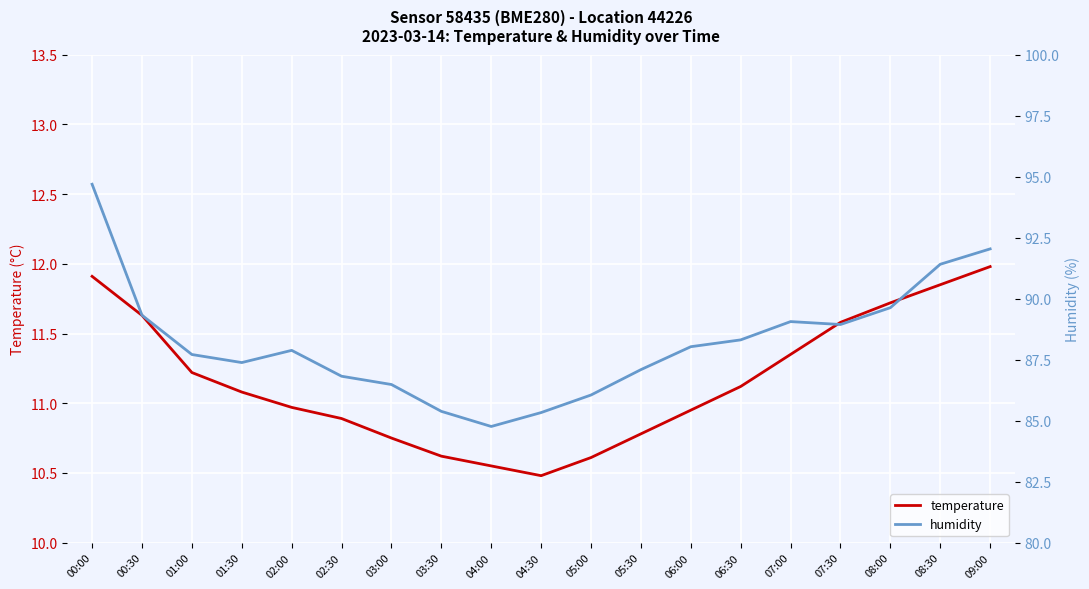

How many values in the humidity series exceed 87?

13